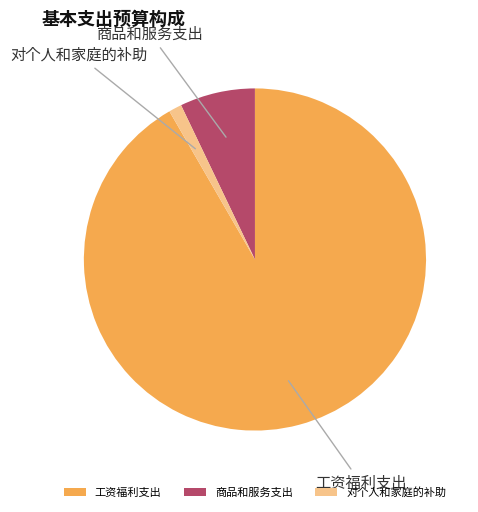

What is the largest slice in the pie chart?

工资福利支出